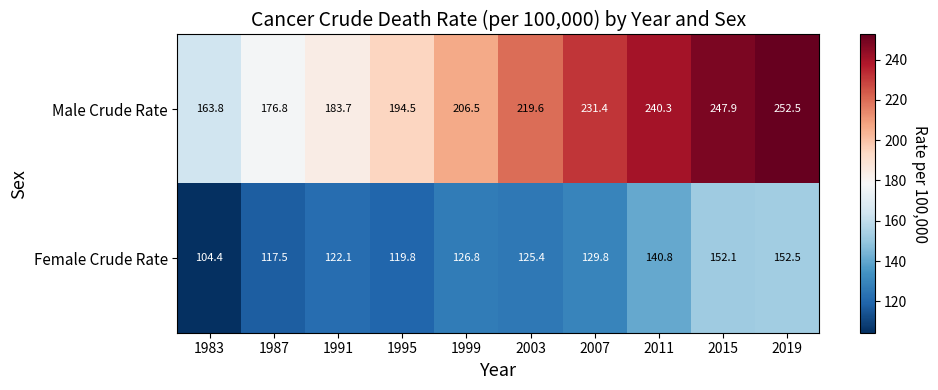

What is the difference between the highest and lowest values at 2003?

94.2